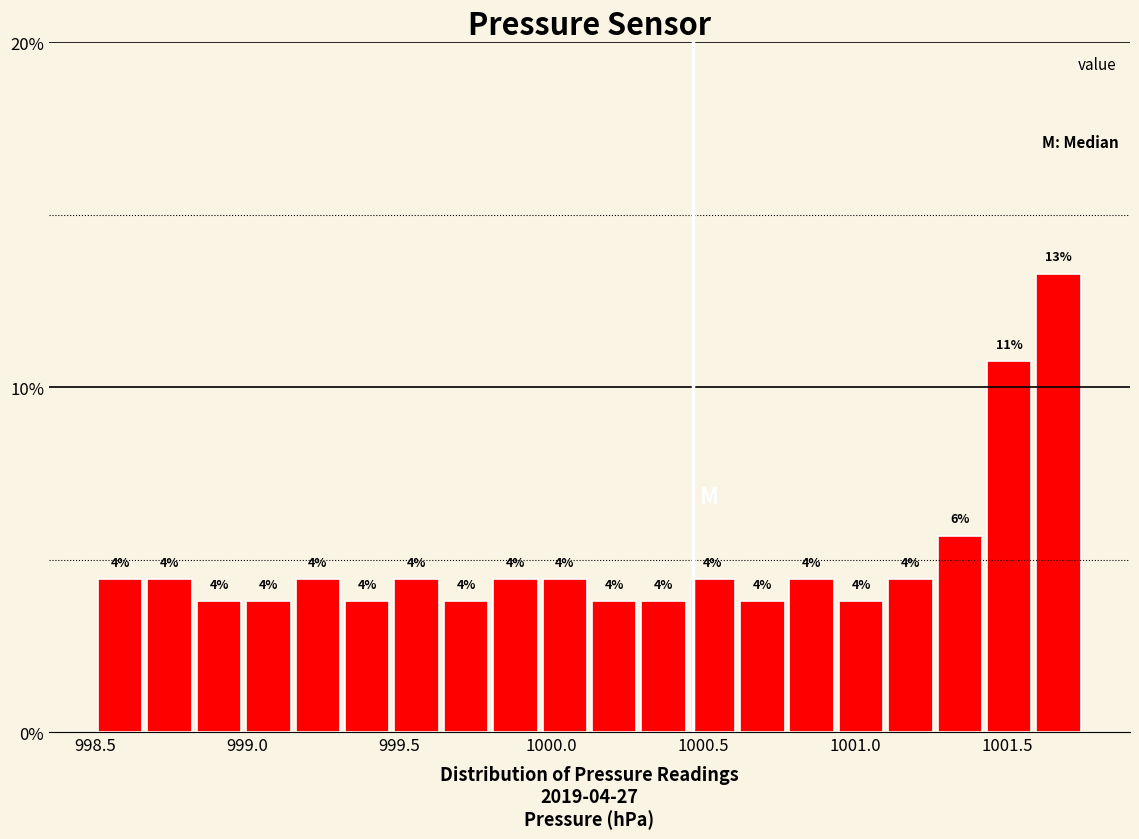

Read against the x-axis, roughly where is the centre of the tallest bar?

1001.65